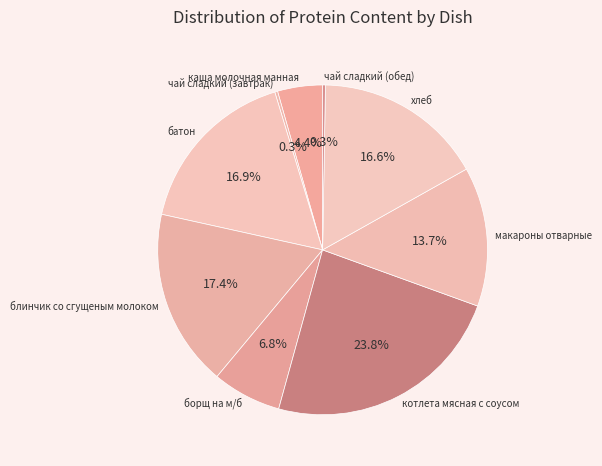

Which has a higher value, блинчик со сгущеным молоком or каша молочная манная?

блинчик со сгущеным молоком